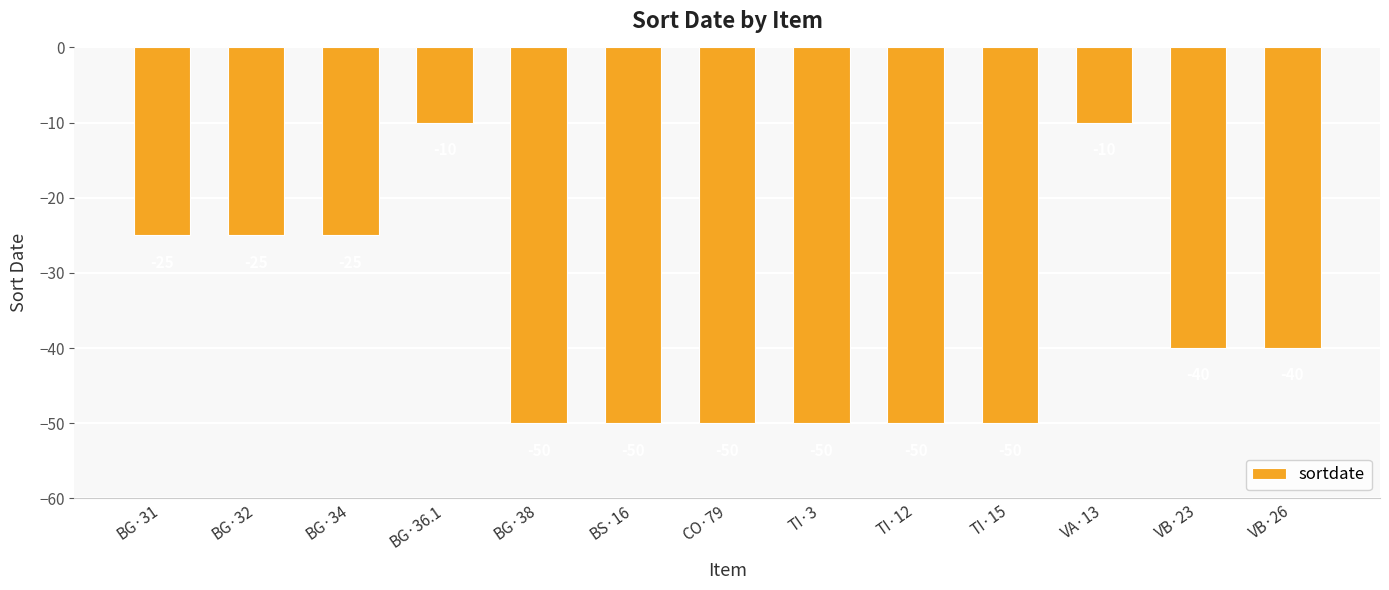

Is it true that the value at VA·13 is -17?

False